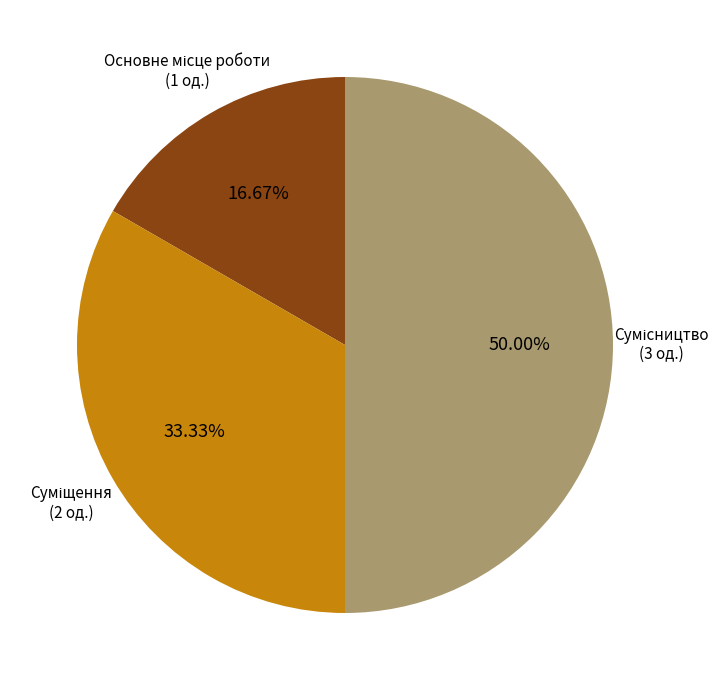

How many slices are in this pie chart?

3